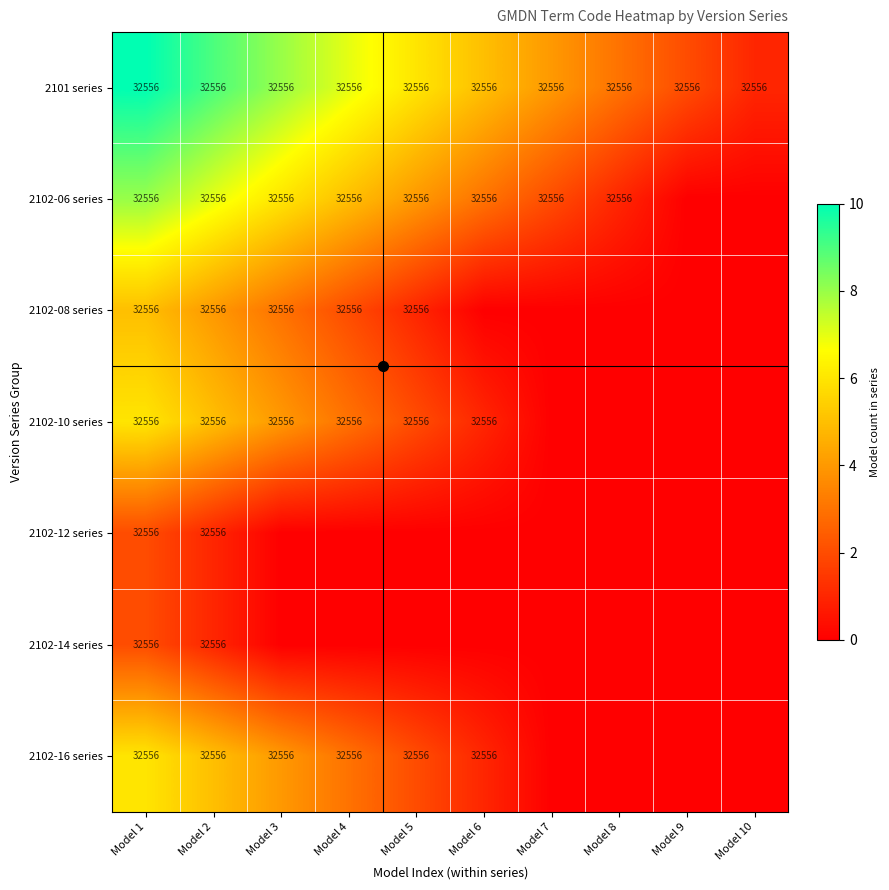

Where is 2102-16 series nearest to the value 3?

Model 4